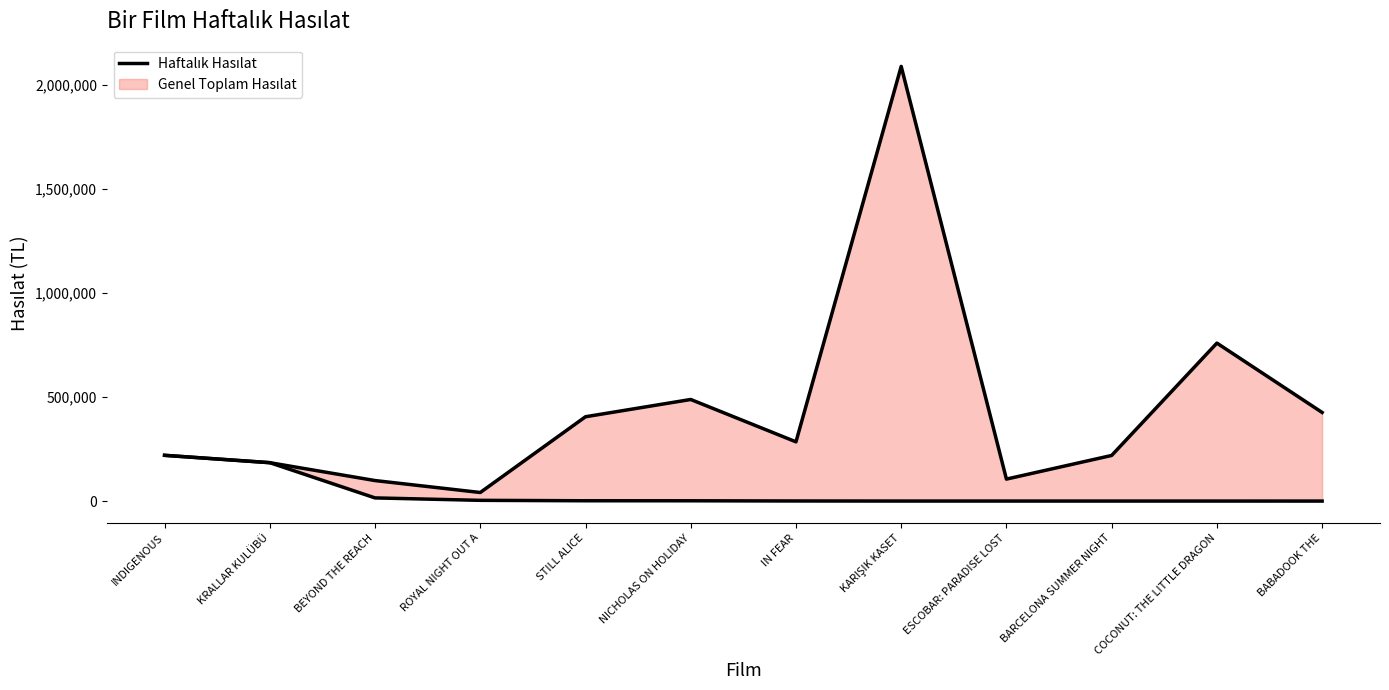

Rank the categories by value from highest to lowest.

INDIGENOUS, KRALLAR KULÜBÜ, BEYOND THE REACH, ROYAL NIGHT OUT A, STILL ALICE, NICHOLAS ON HOLIDAY, IN FEAR, KARIŞIK KASET, ESCOBAR: PARADISE LOST, BARCELONA SUMMER NIGHT, COCONUT: THE LITTLE DRAGON, BABADOOK THE